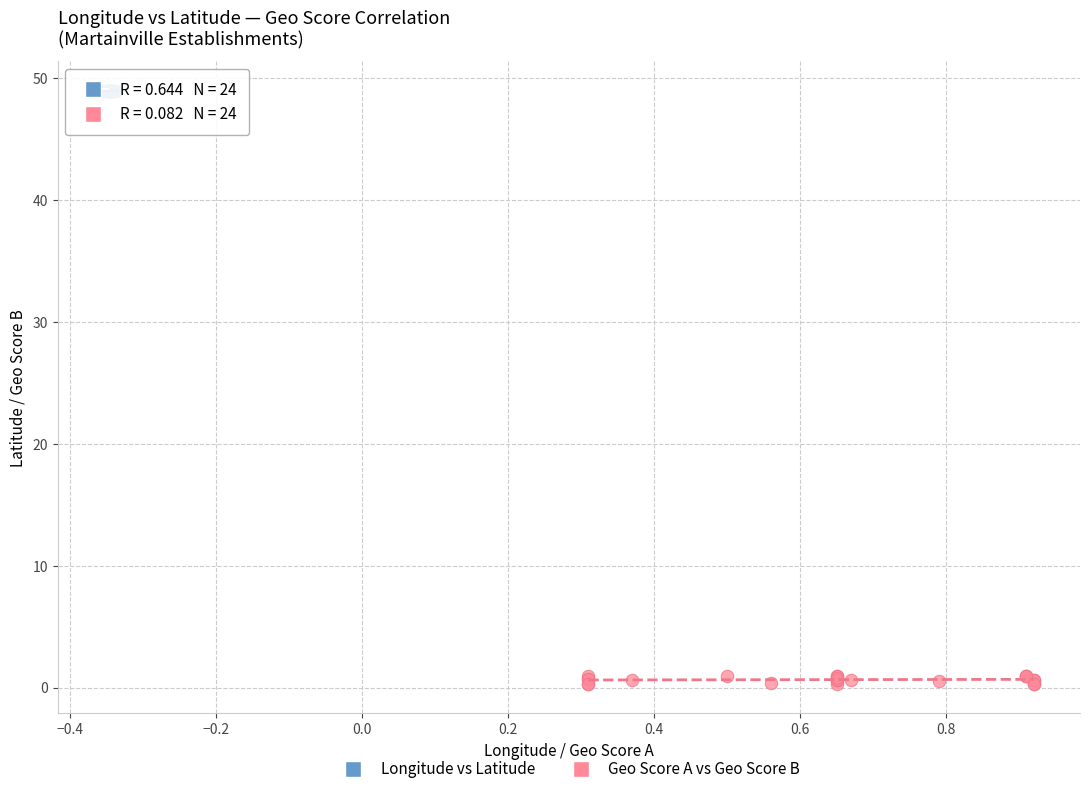

Which series has the largest Y range (max minus min)?

Geo Score A vs Geo Score B